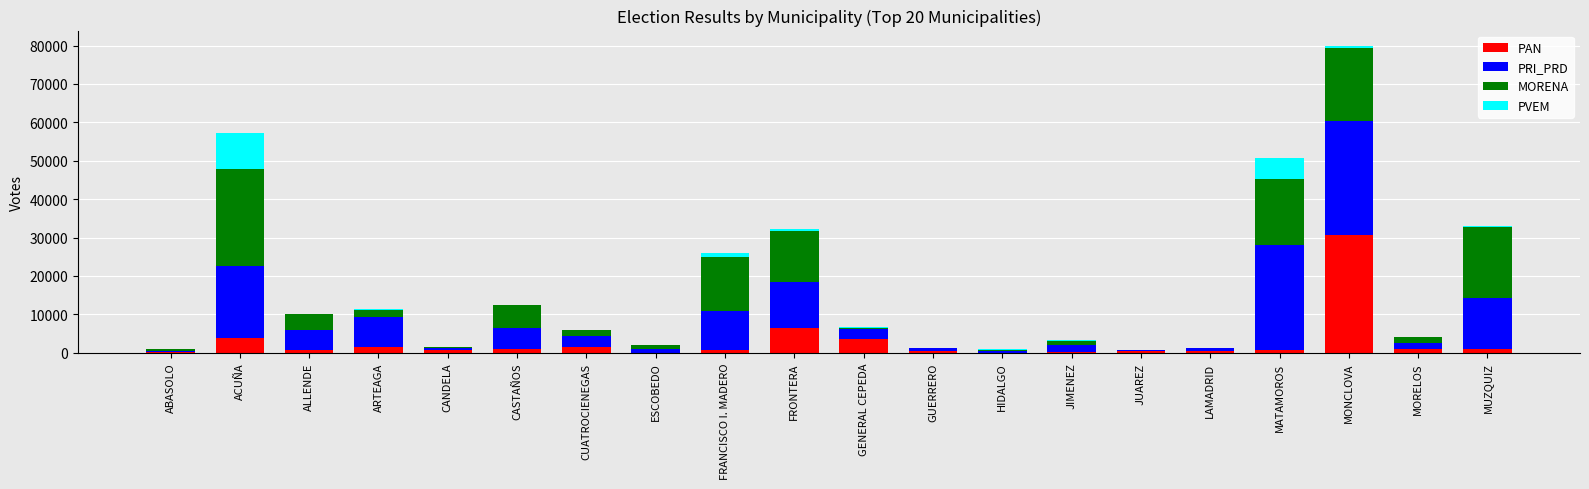

What is the approximate value of PAN at CASTAÑOS, to the nearest 10?

860